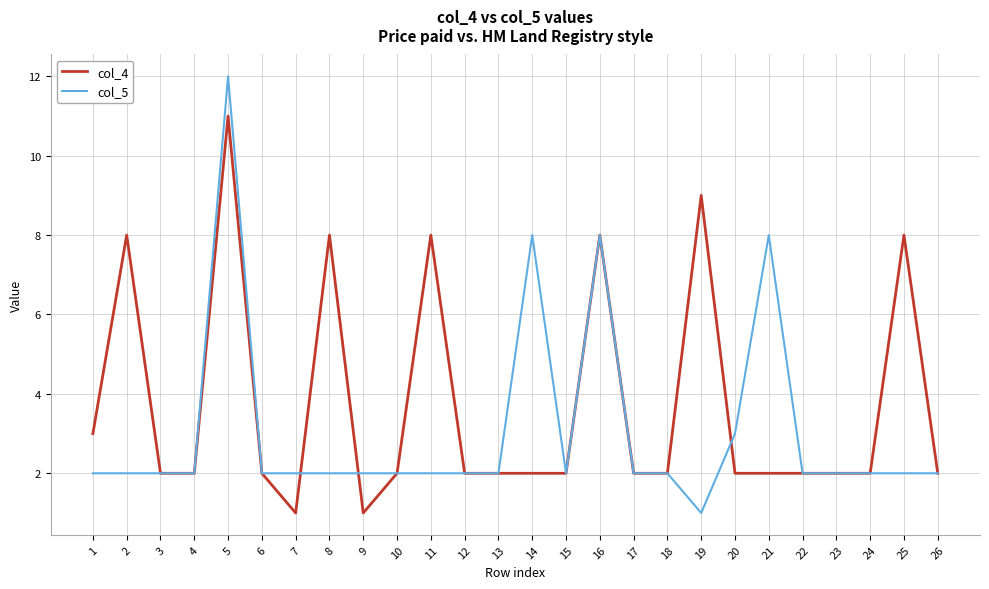

True or false: col_4 has a value of 1 at 22.

False